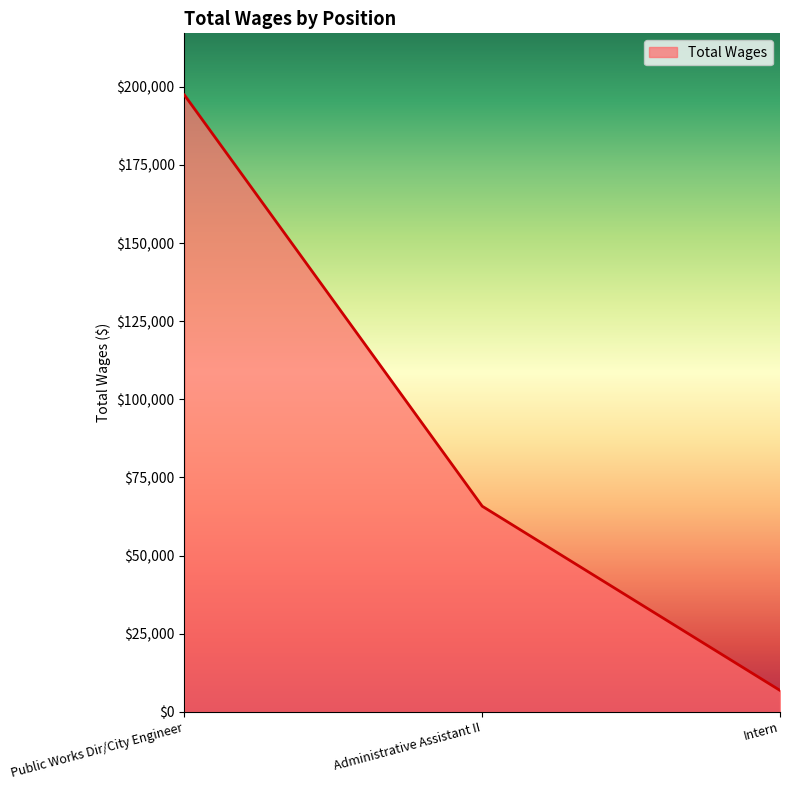

Does the chart have visible grid lines?

No